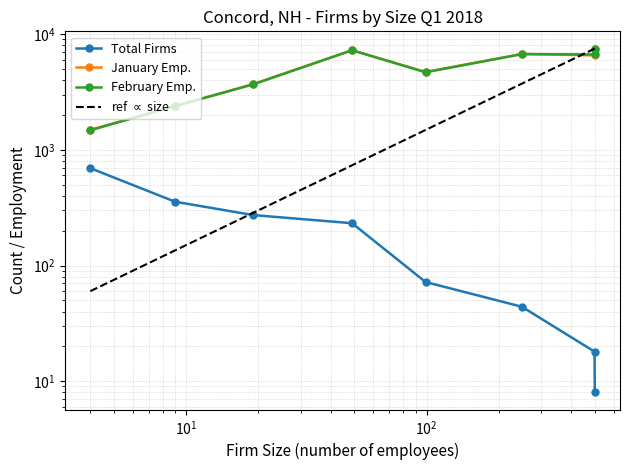

In January Emp., how many points are higher than both neighbors (excluding endpoints)?

2